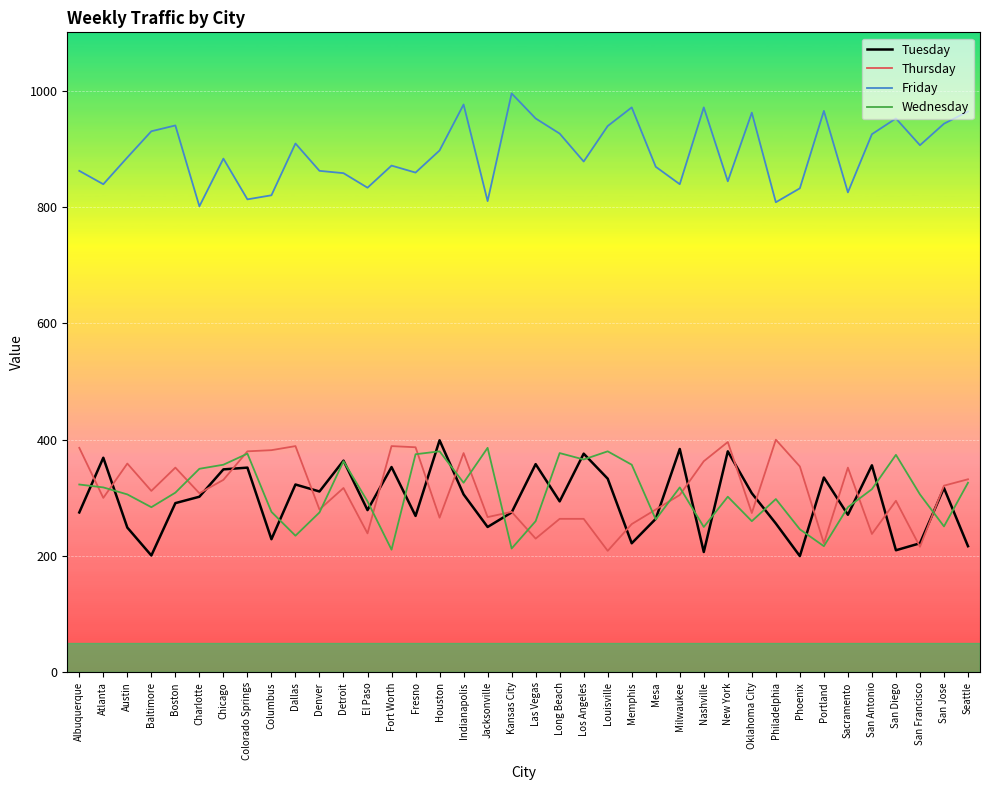

The value of Thursday at Indianapolis is 596. True or false?

False